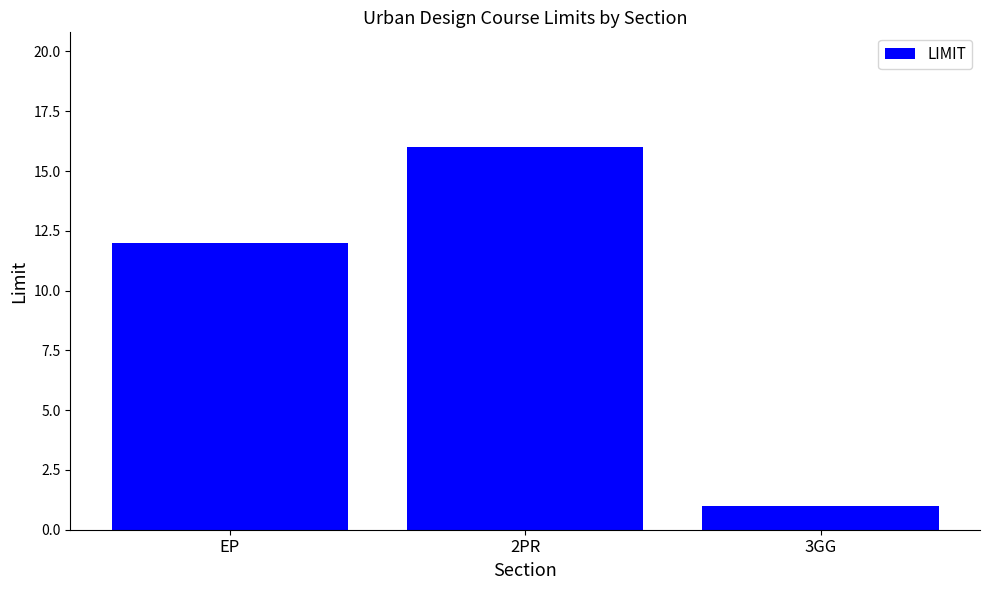

What position from the left is EP?

1